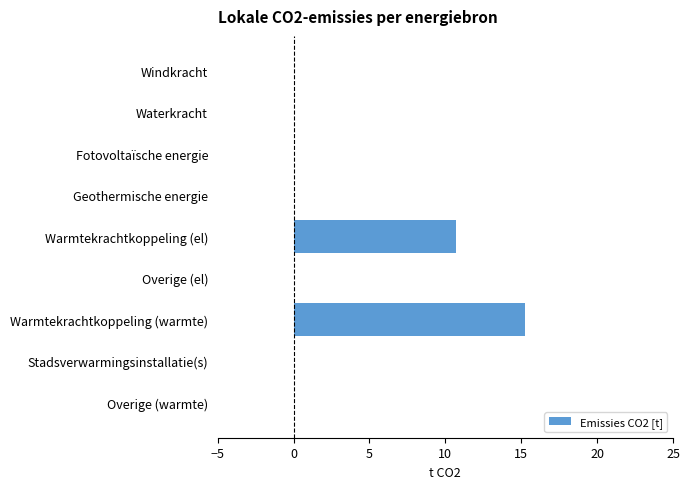

Reading top to bottom, list all the values displayed in this chart.

Windkracht=0.0	Waterkracht=0.0	Fotovoltaïsche energie=0.0	Geothermische energie=0.0	Warmtekrachtkoppeling (el)=10.7	Overige (el)=0.0	Warmtekrachtkoppeling (warmte)=15.3	Stadsverwarmingsinstallatie(s)=0.0	Overige (warmte)=0.0